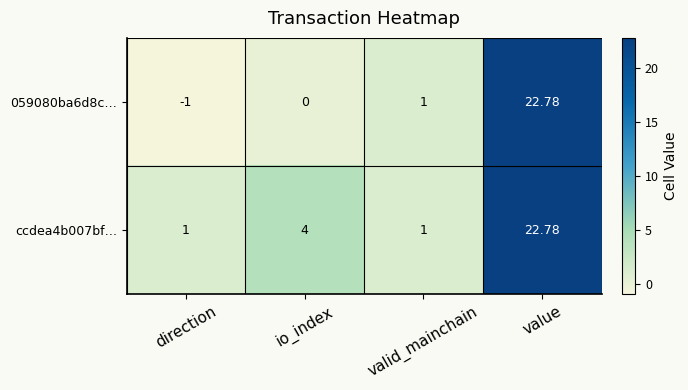

At which label is 059080ba6d8c… closest to 10?

valid_mainchain